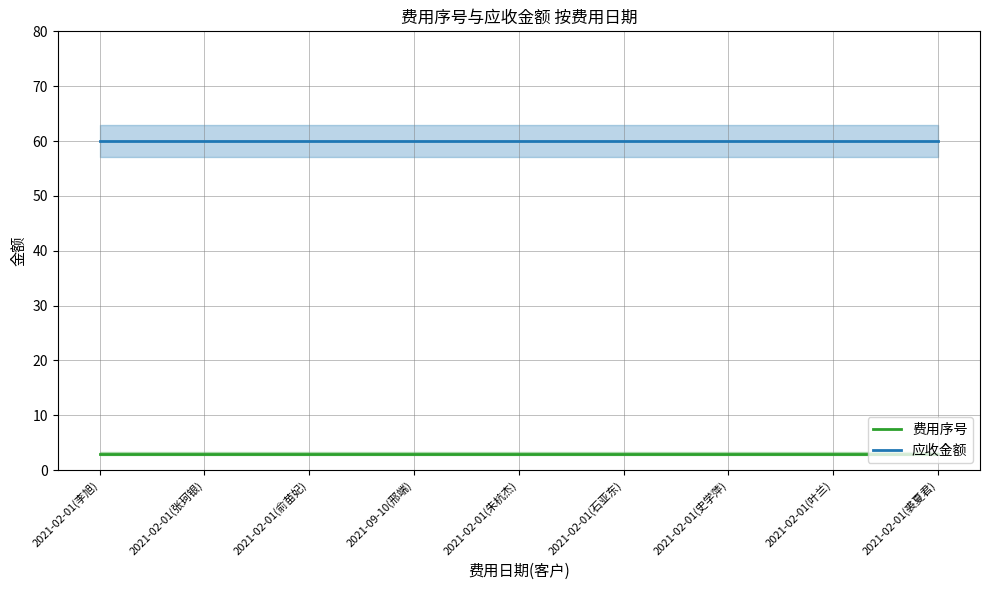

What is the label of the 3rd point from the left?

2021-02-01(俞苗妃)